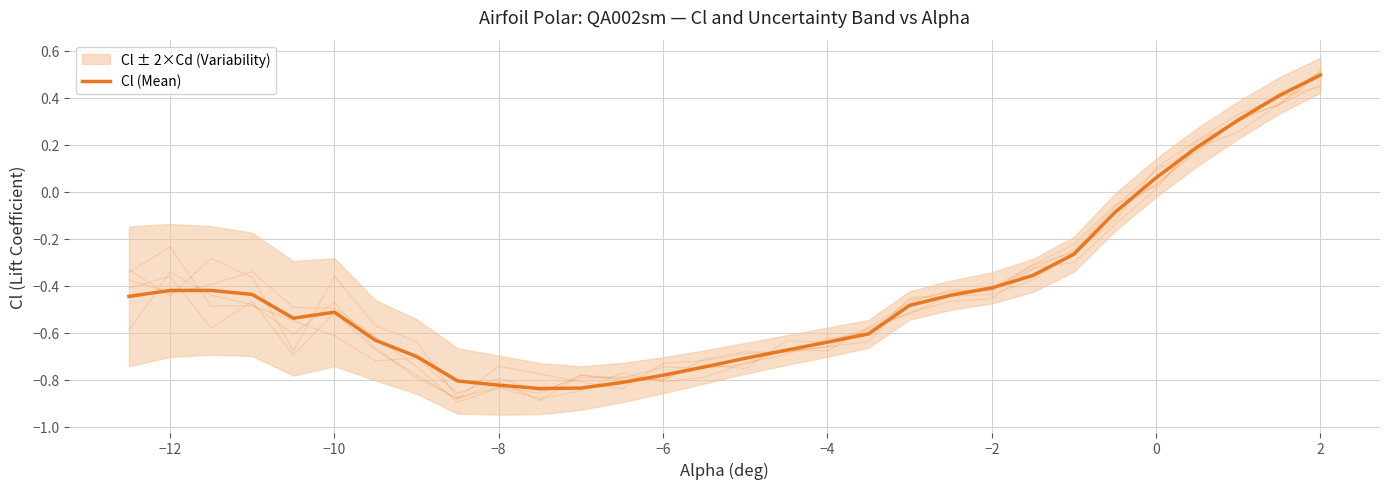

How many positive values are there?

5